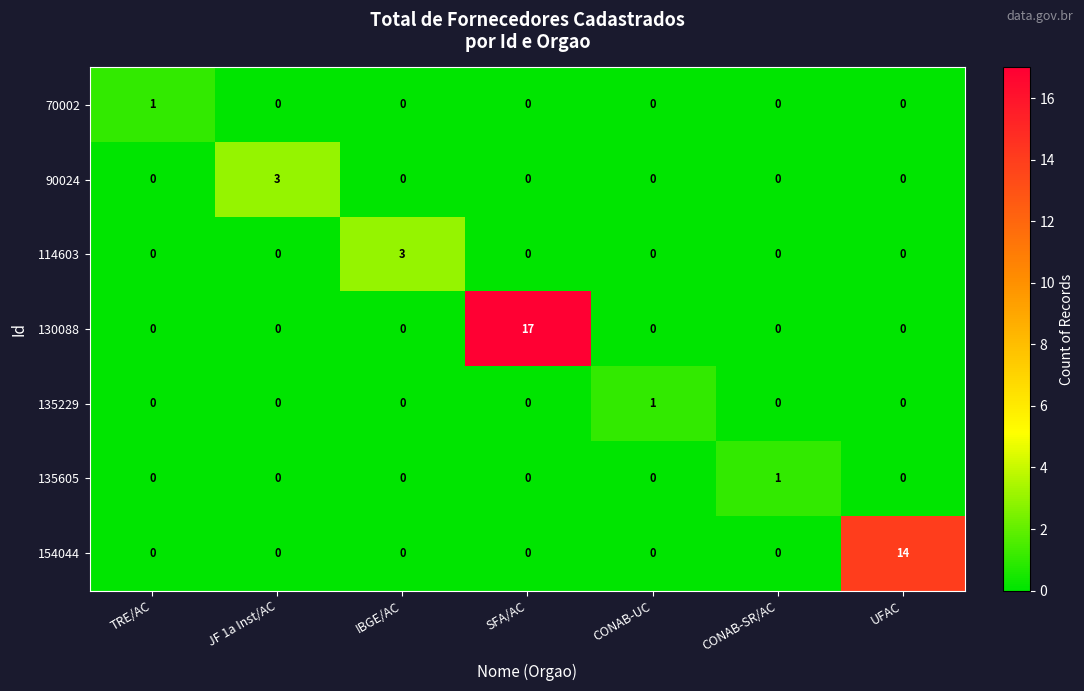

What is the sum of all 114603 values?

3